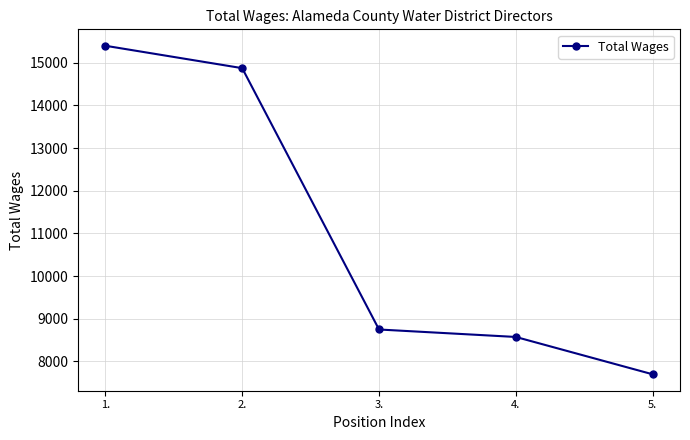

Reading right to left, extract all data points from this chart.

7700	8575	8750	14875	15400